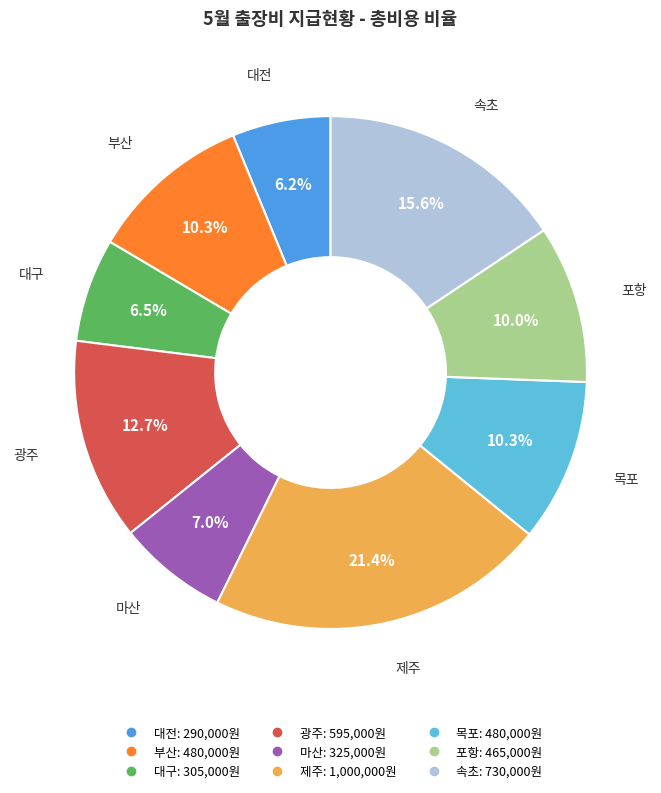

To the nearest percent, what is the average slice percentage?

11%